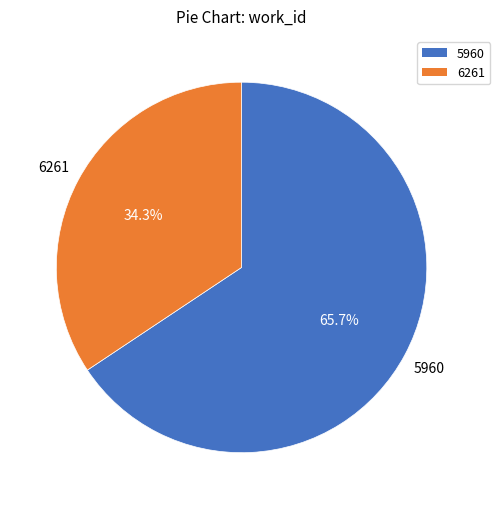

Is there a majority slice in this chart?

Yes